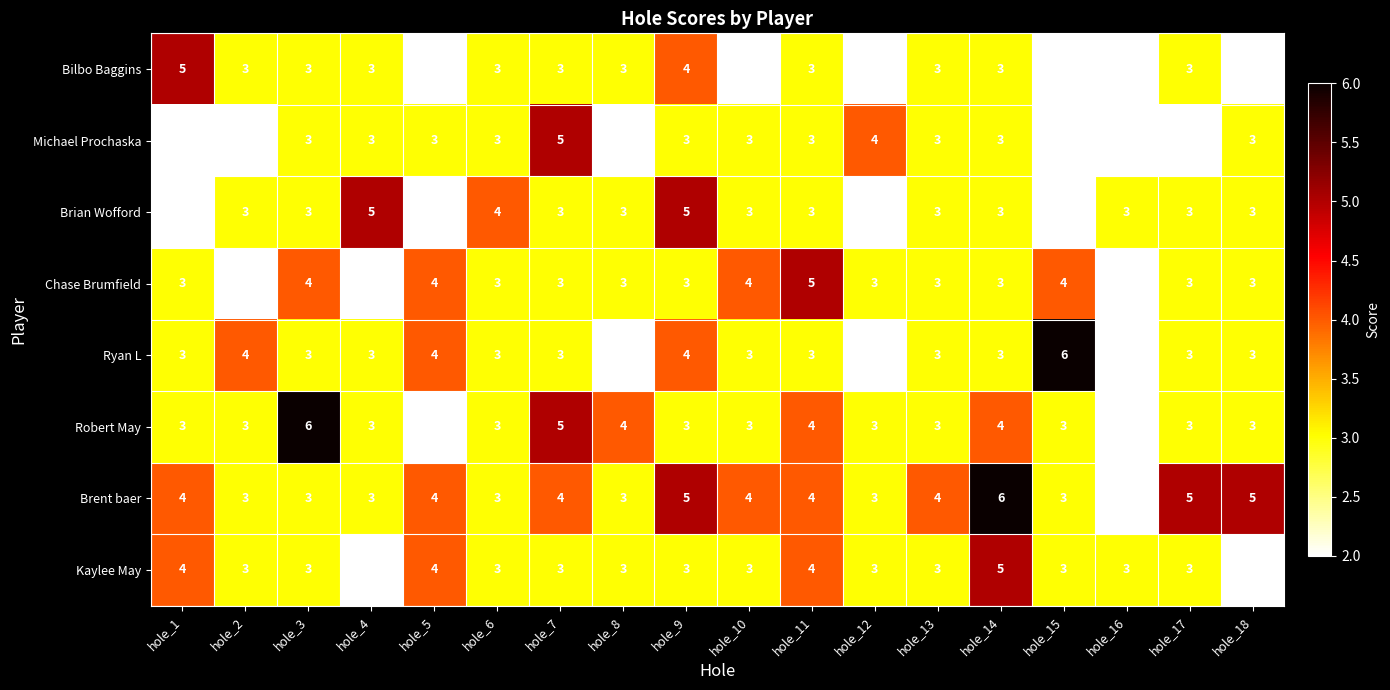

What value does the Brian Wofford series have at hole_14?

3